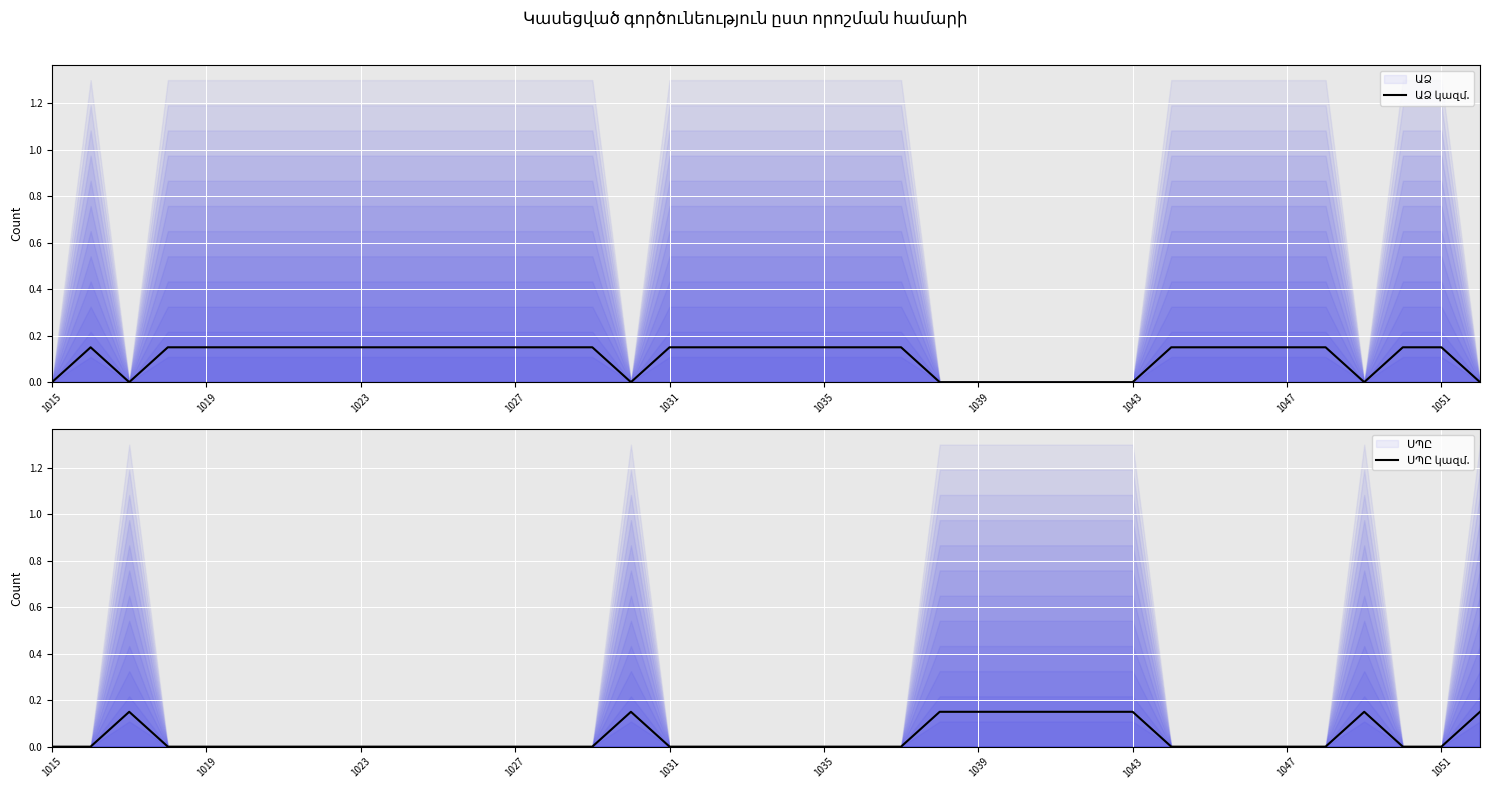

At 11, list the series in order from smallest to largest.

ՍՊԸ կազմ., ԱՁ կազմ.